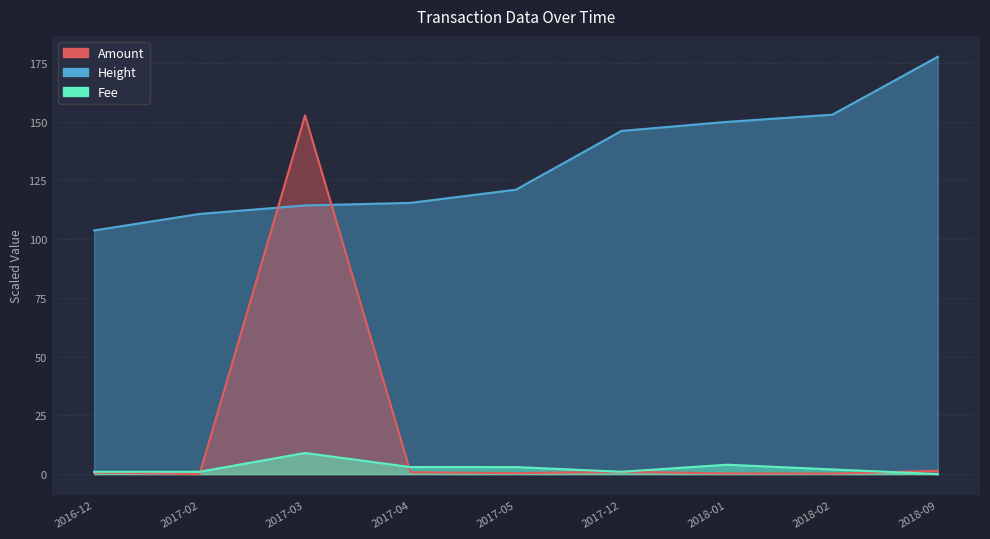

What are all the series names shown in the legend?

Amount, Fee, Height